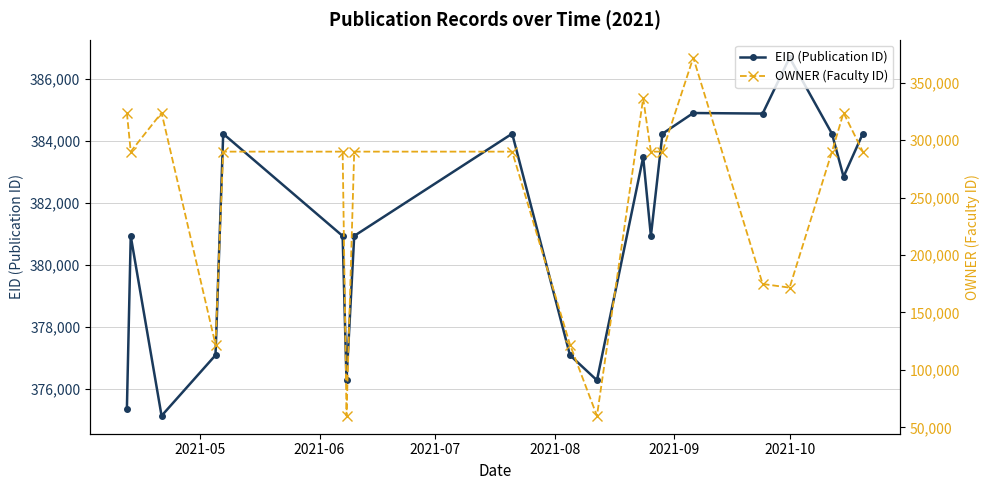

At how many categories does at least one series exceed 280565?

20